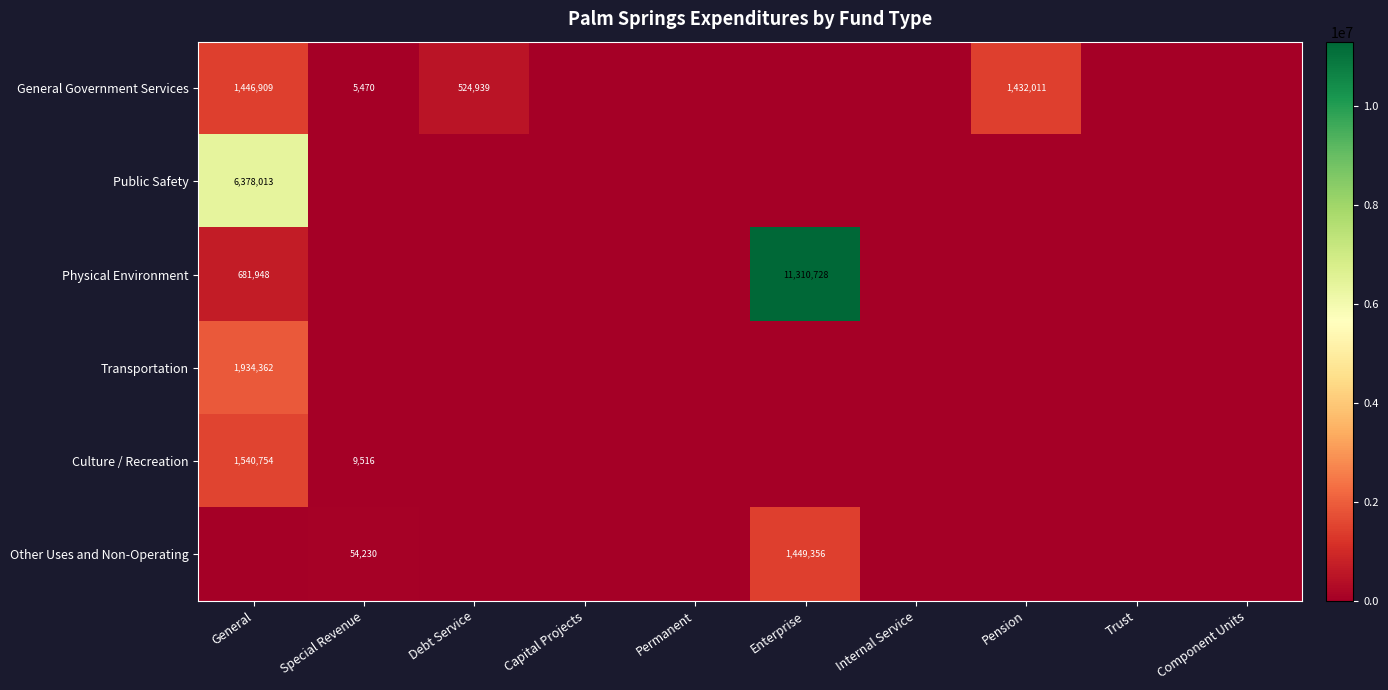

What is the spread (max minus min) of values at Special Revenue?

54230